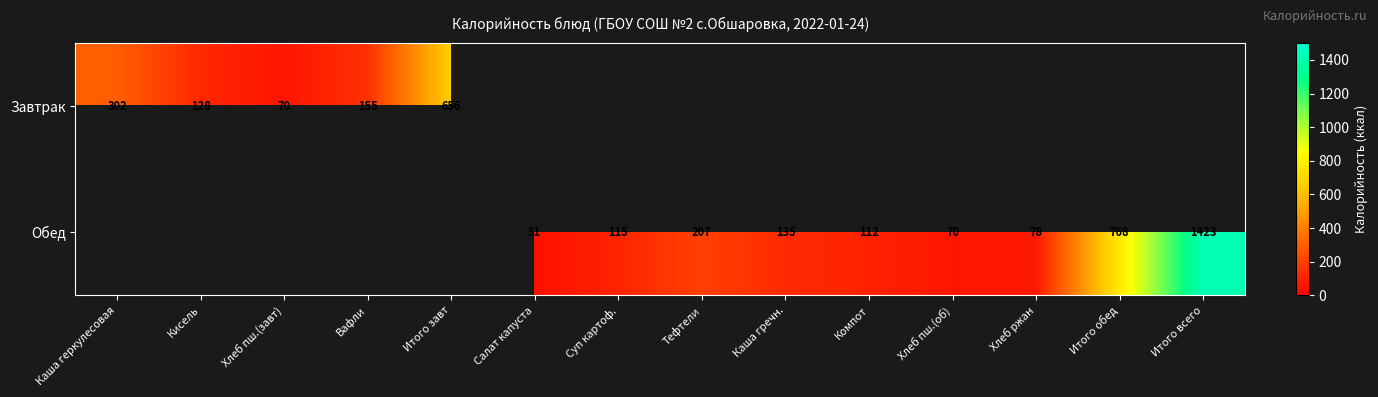

The Обед series shows 1343 at Итого обед. True or false?

False